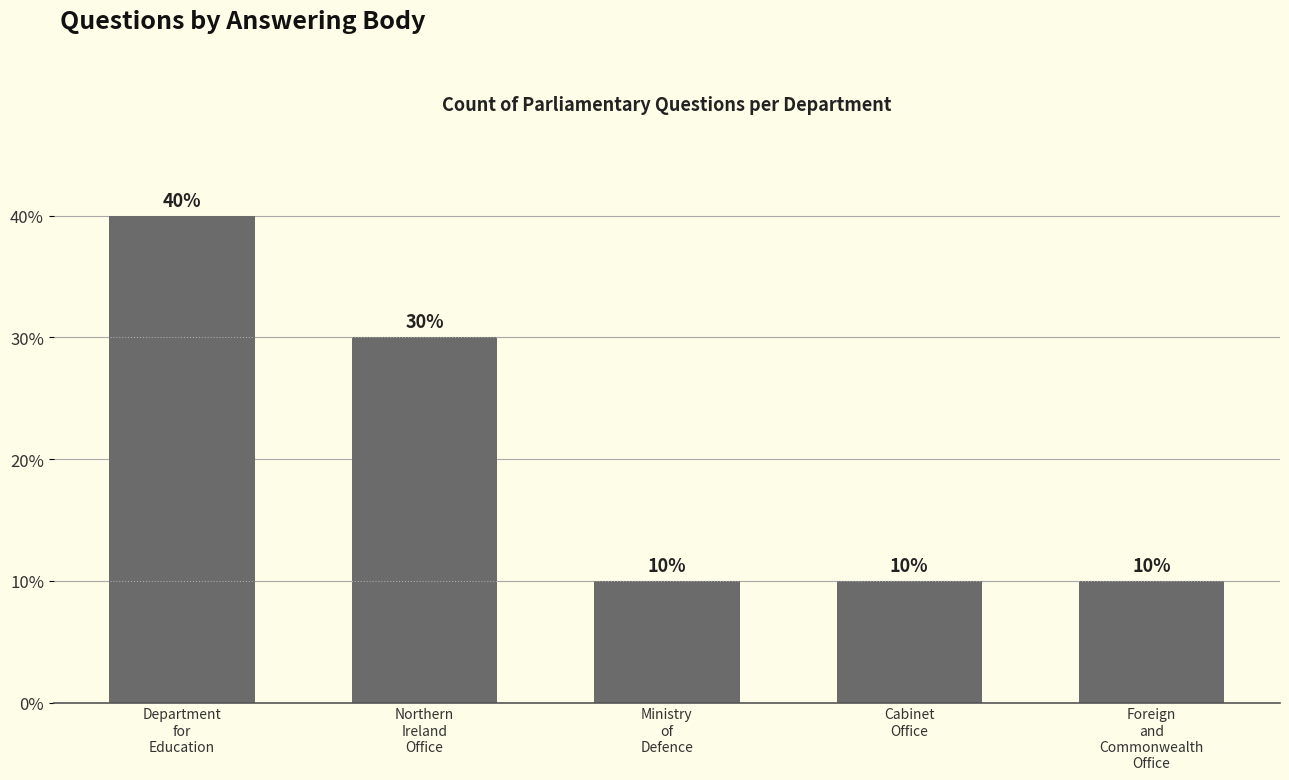

Are the bars horizontal?

No